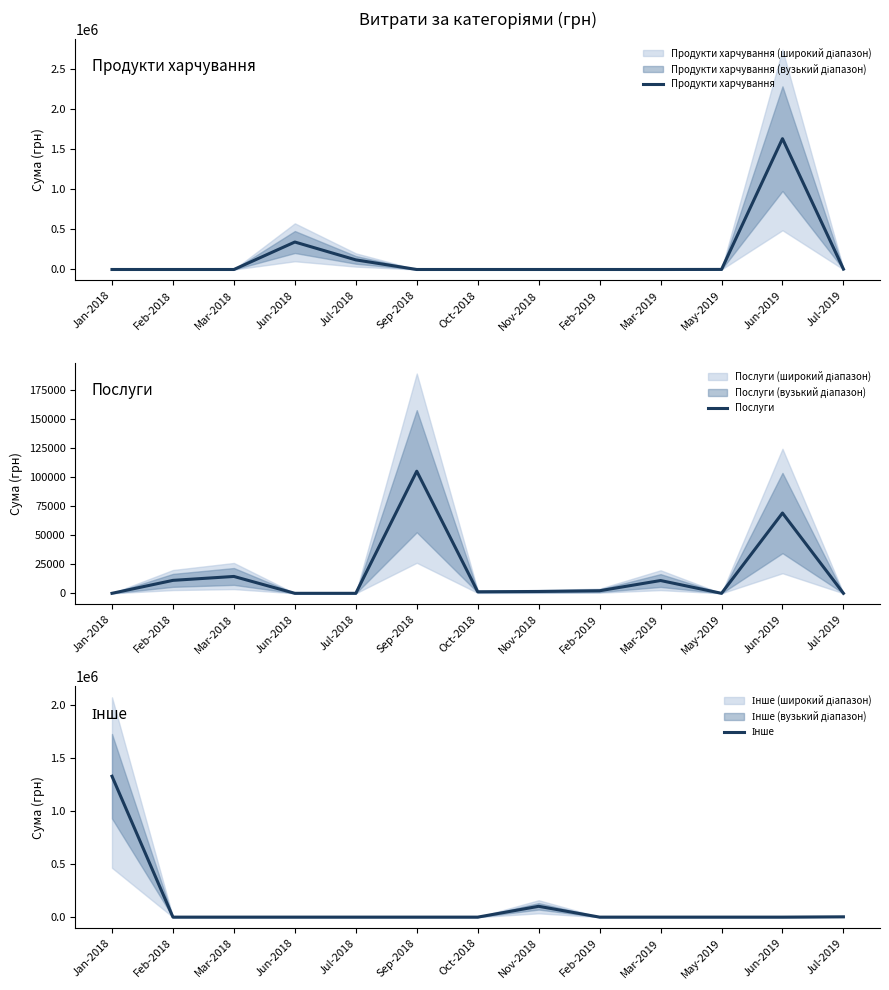

How many interior local peaks does the Інше series have?

1